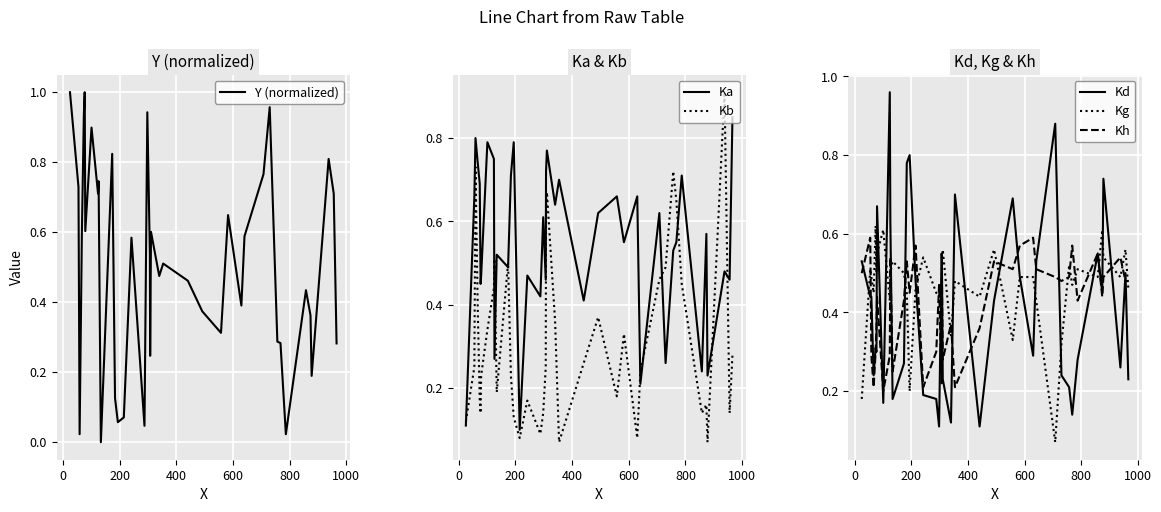

True or false: Ka and Kb intersect in this chart.

True